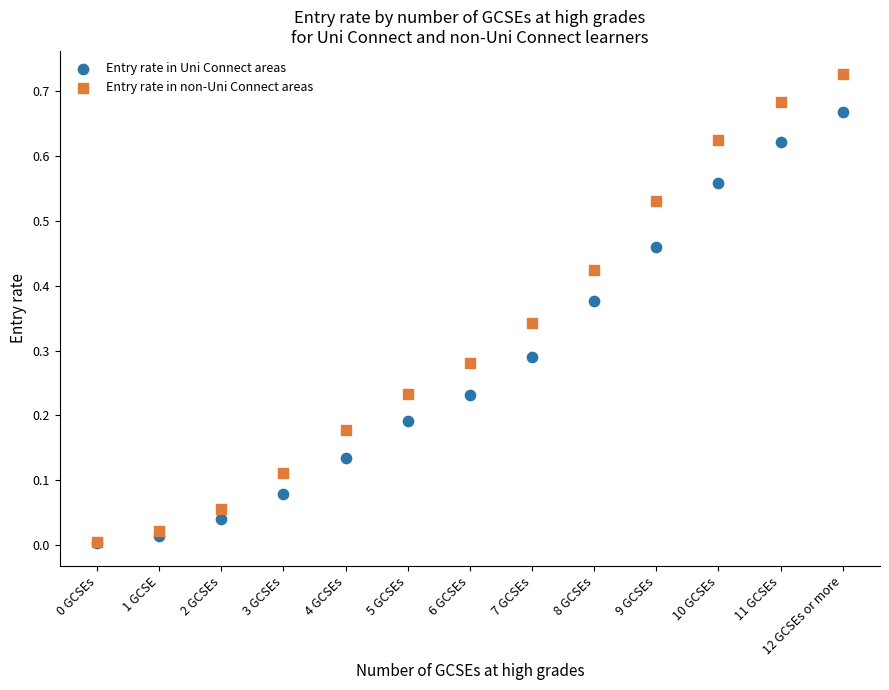

Which series reaches the maximum Y coordinate?

Entry rate in non-Uni Connect areas